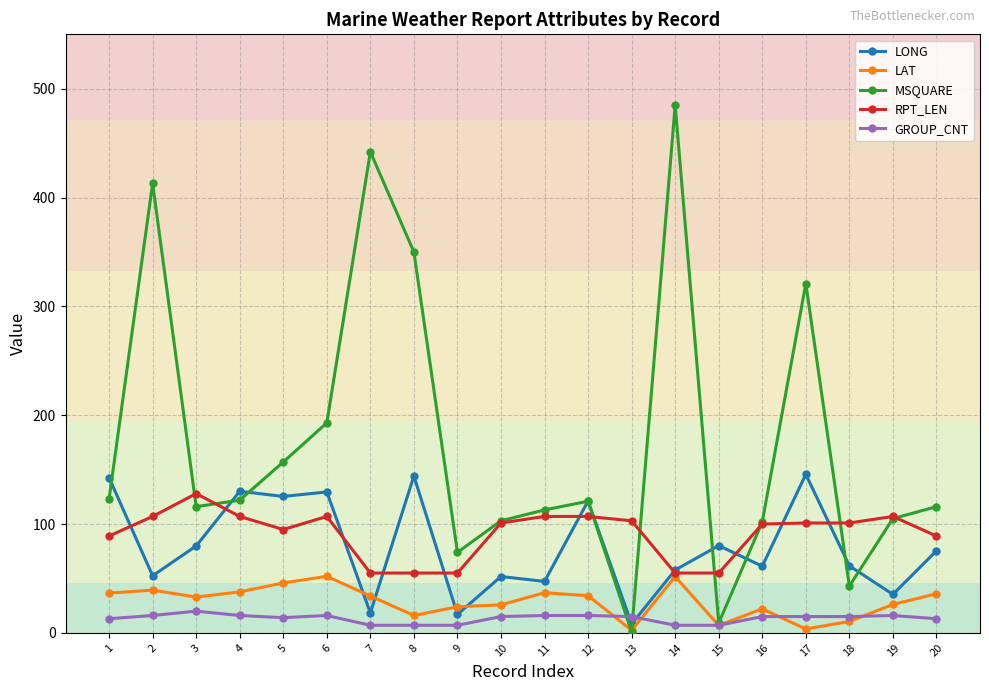

True or false: LAT has a value of 30.7 at 14.

False